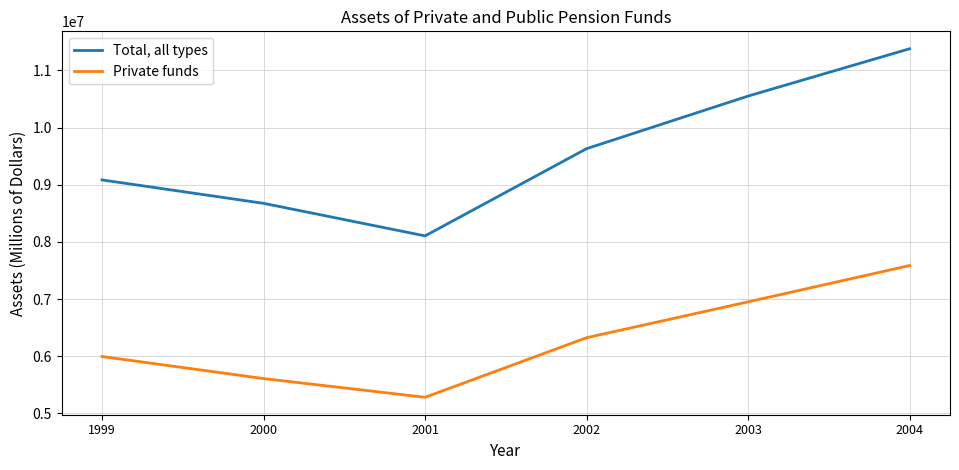

Reading right to left, what are all the values shown in this chart?

Total, all types: 2004=11378888	2003=10551115	2002=9630682	2001=8104495	2000=8674284	1999=9083603
Private funds: 2004=7585950	2003=6950251	2002=6323036	2001=5280225	2000=5607948	1999=5993869